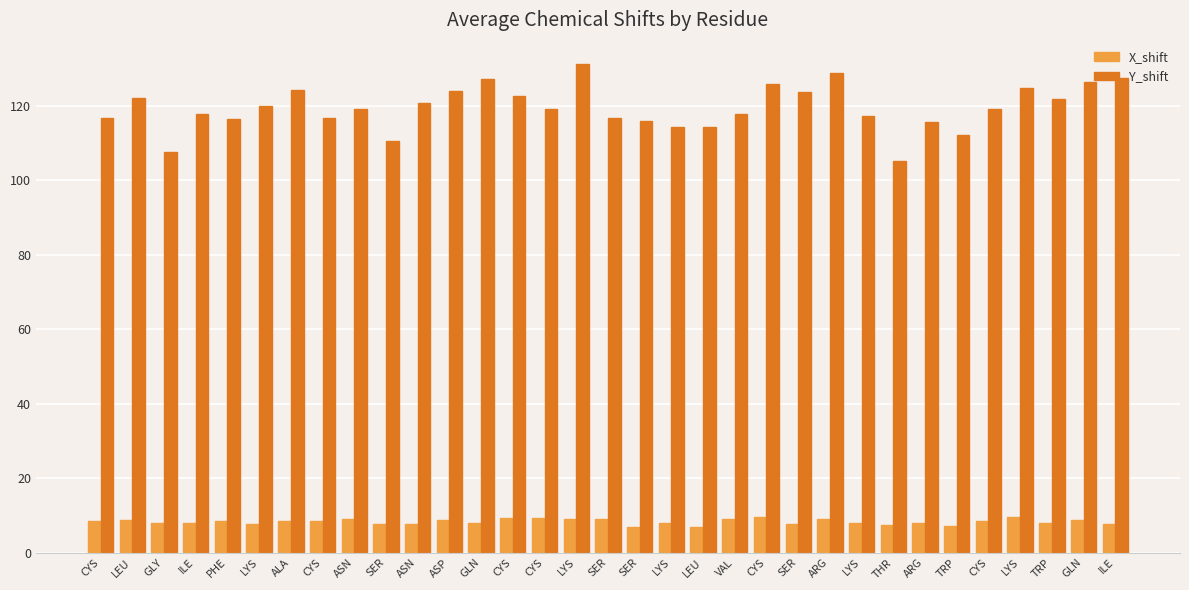

How many bars are there in total?

66